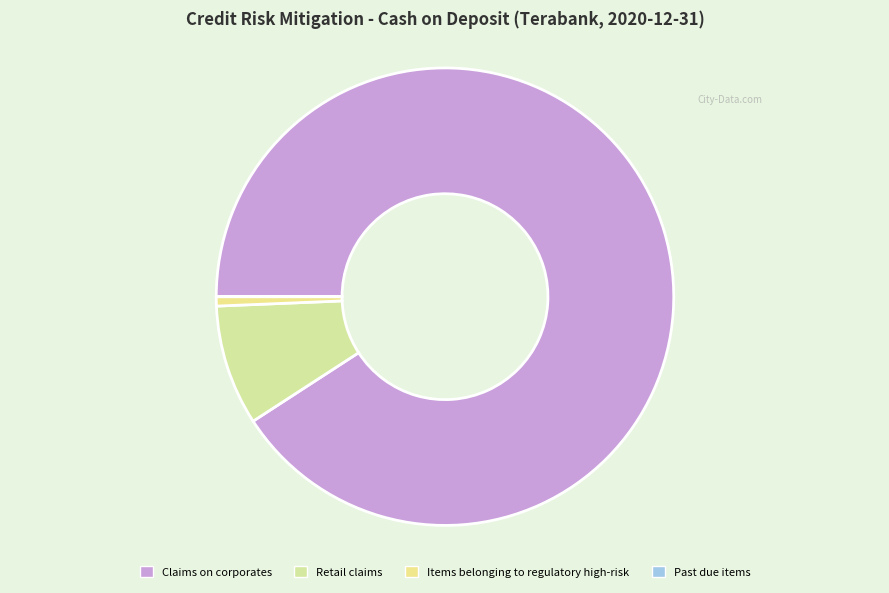

What percentage is NOT represented by Past due items?

100.0%